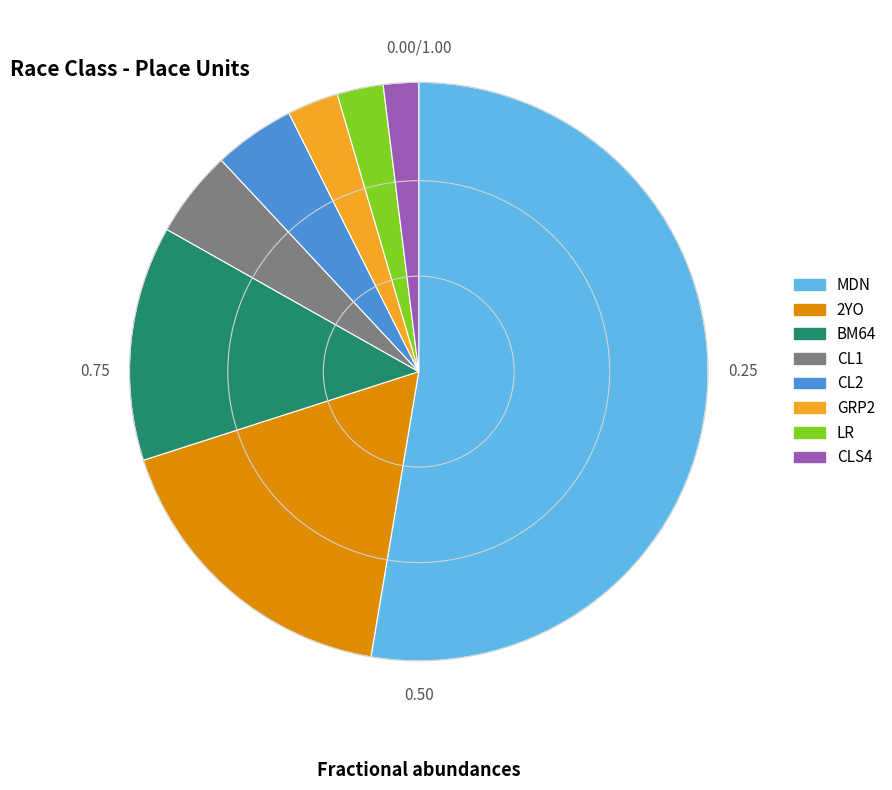

What is the ratio of the value at CL1 to the value at CLS4?

2.5